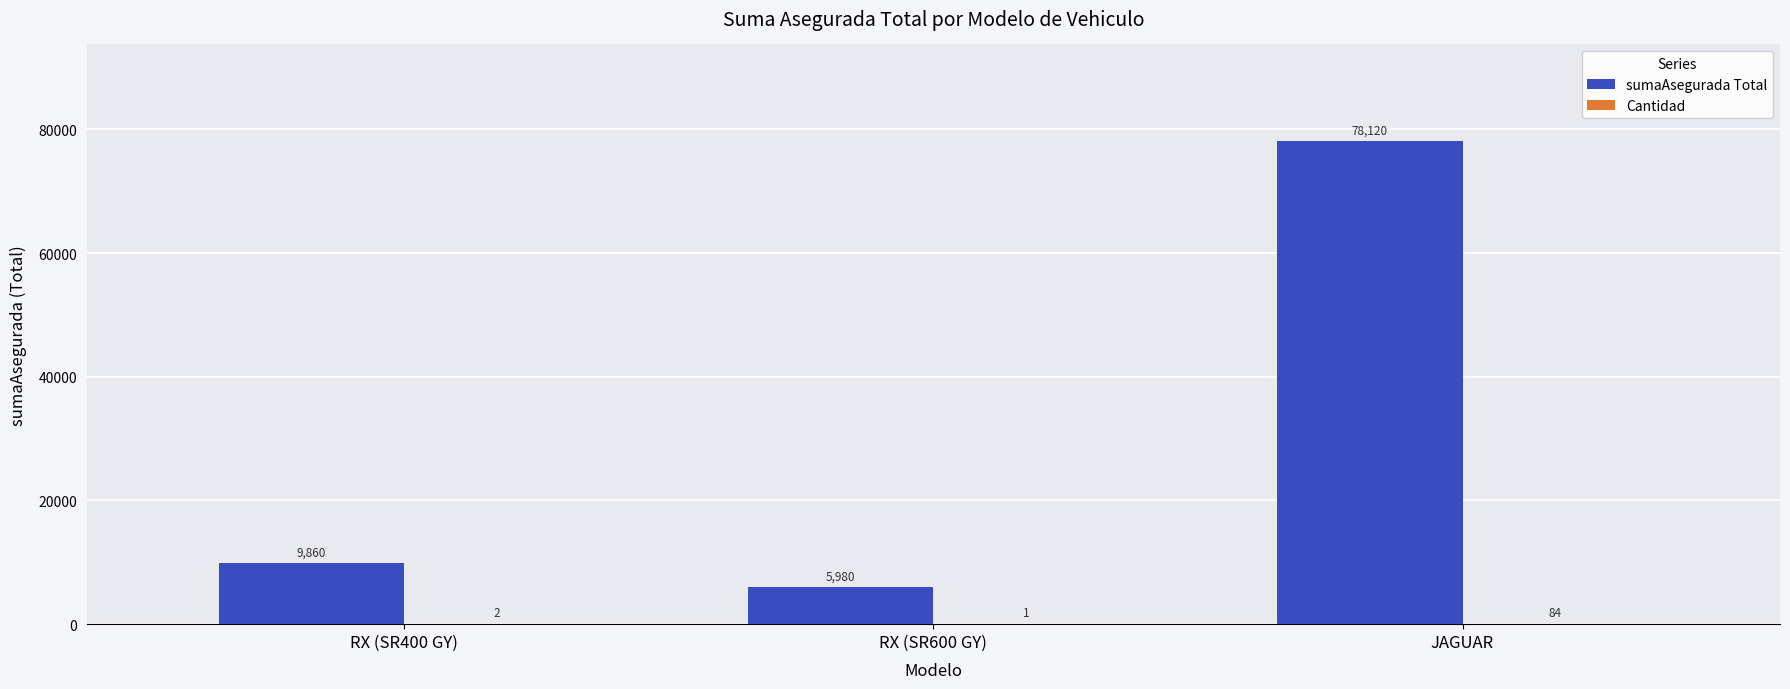

How many groups of bars are there?

3